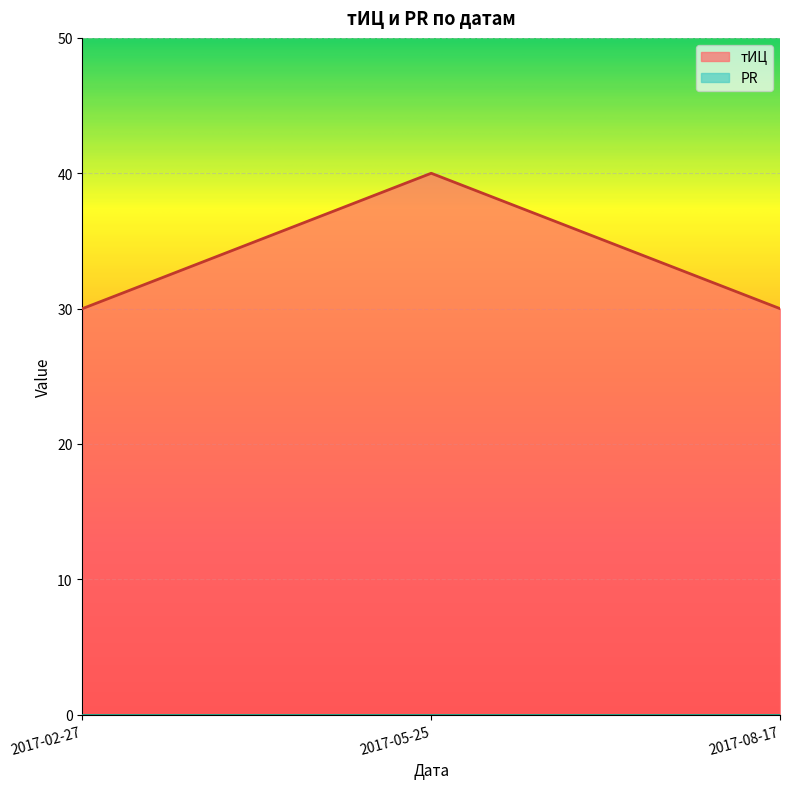

What is the maximum value shown in the chart?

40